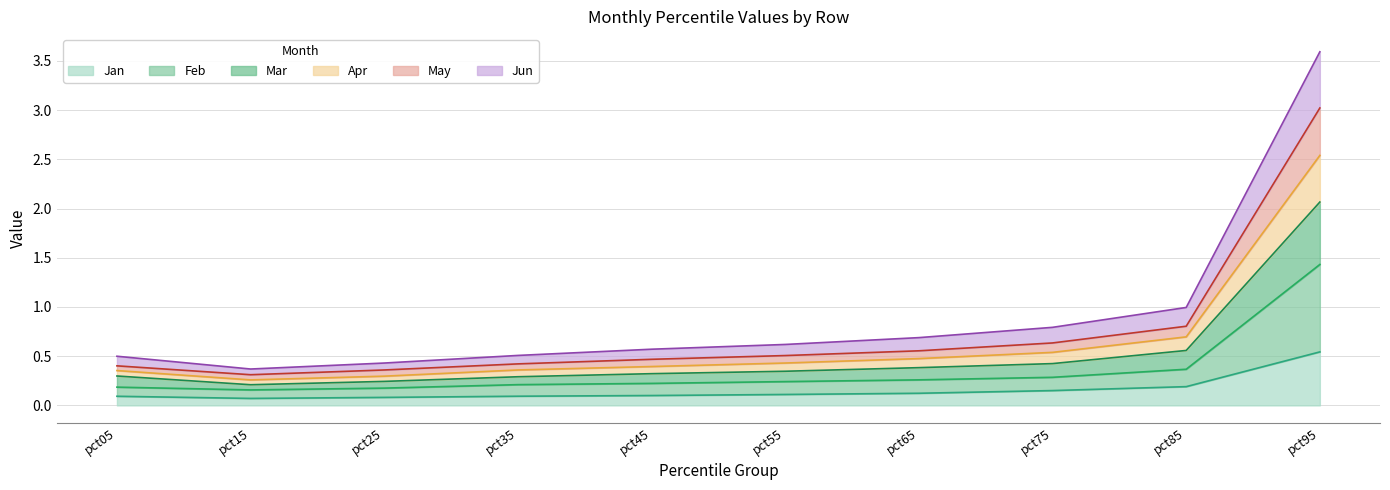

At which category is the sum across all series the highest?

pct95